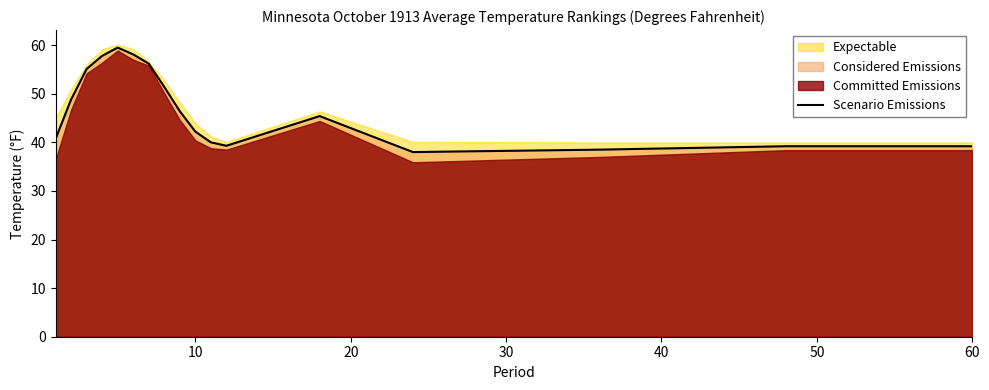

How many points are lower than both their immediate neighbors (excluding endpoints)?

2